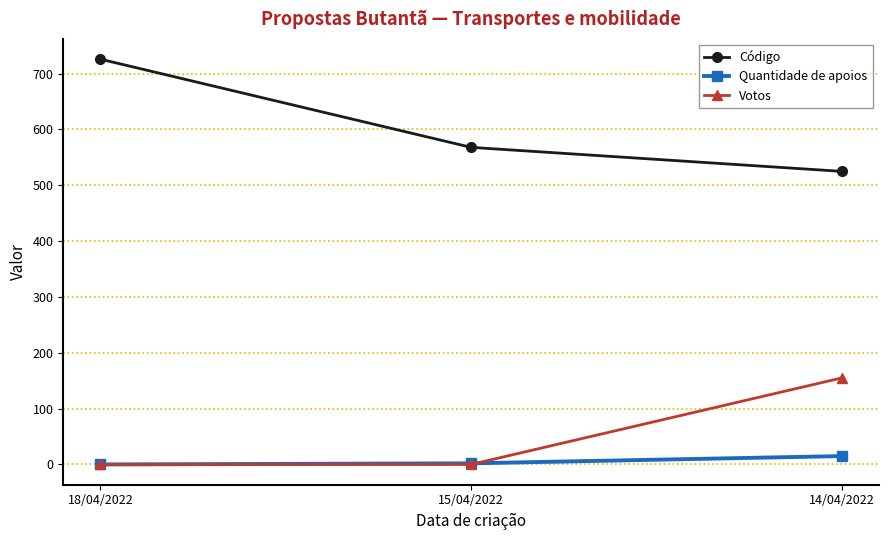

Rank the series at 14/04/2022 from highest to lowest value.

Código, Votos, Quantidade de apoios